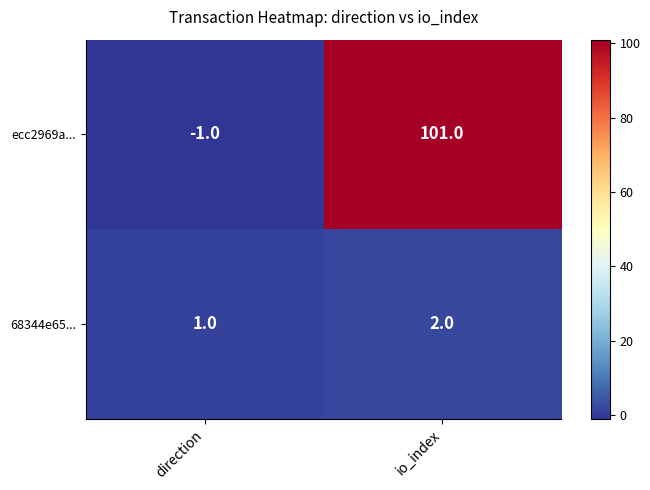

What is the sum of all 68344e65... values?

3